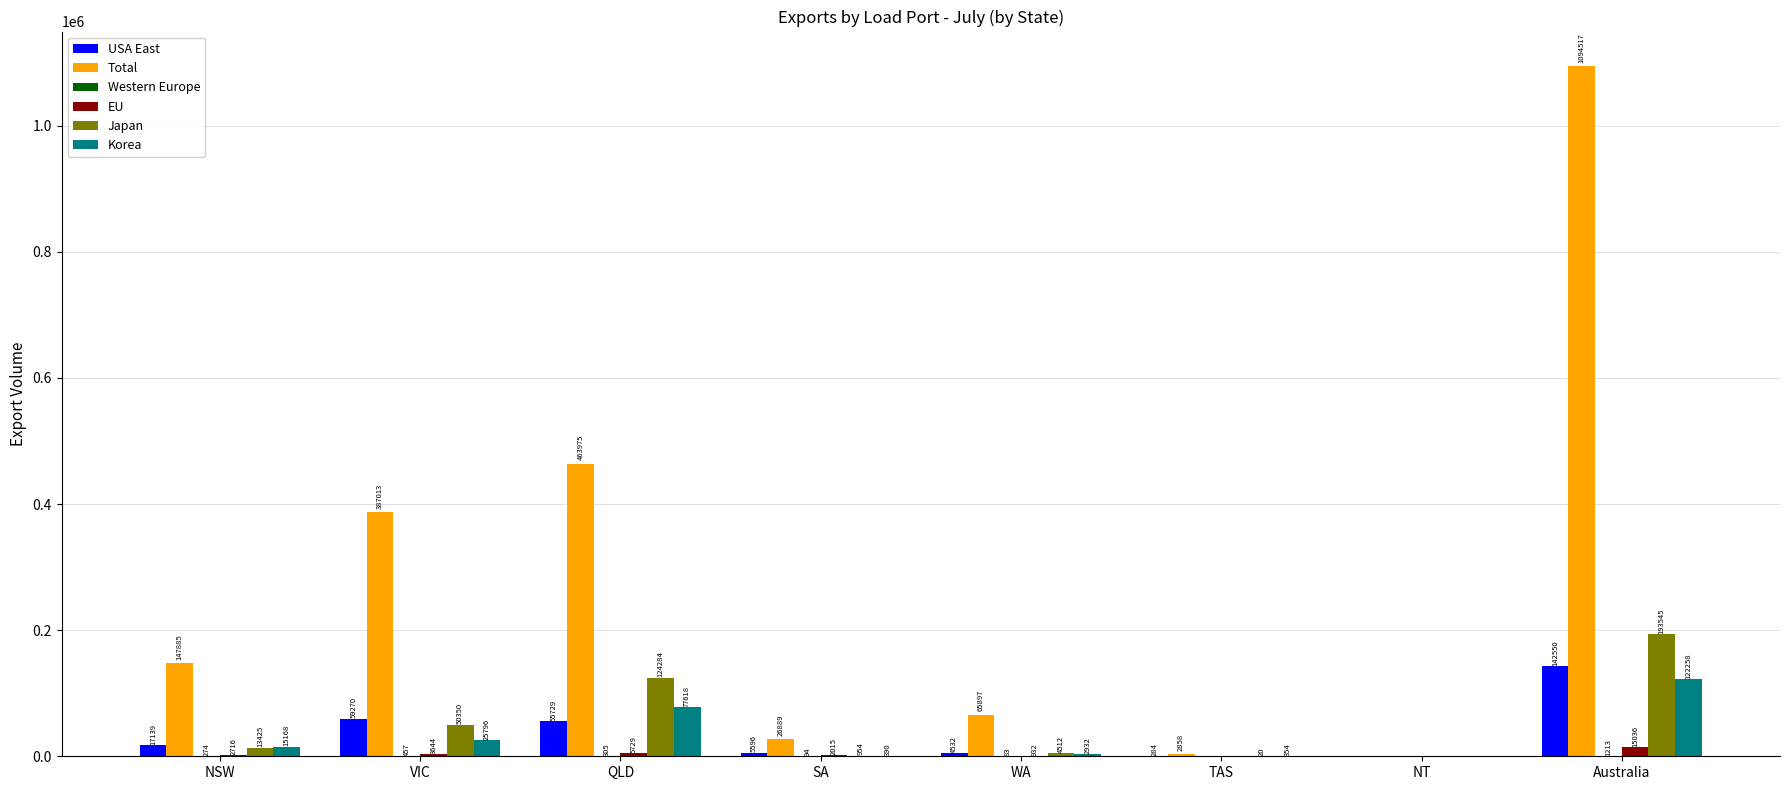

What is the highest value of the USA East series?

142550